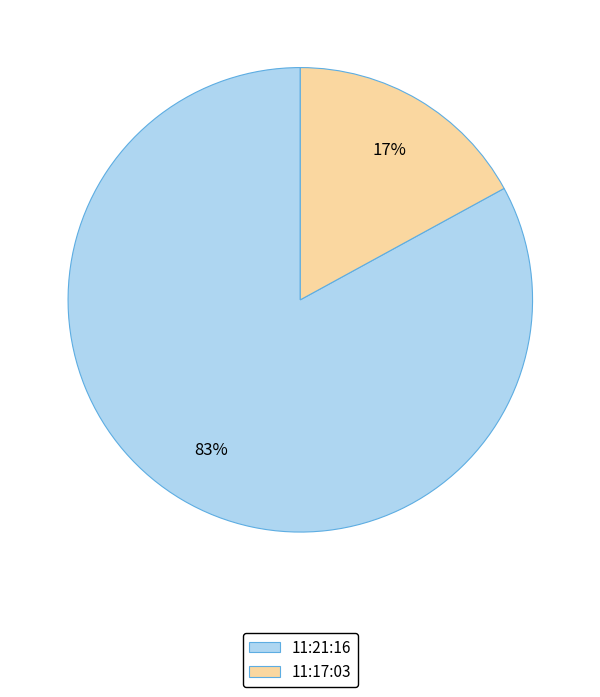

Combined, do 11:21:16 and 11:17:03 account for over 50%?

Yes